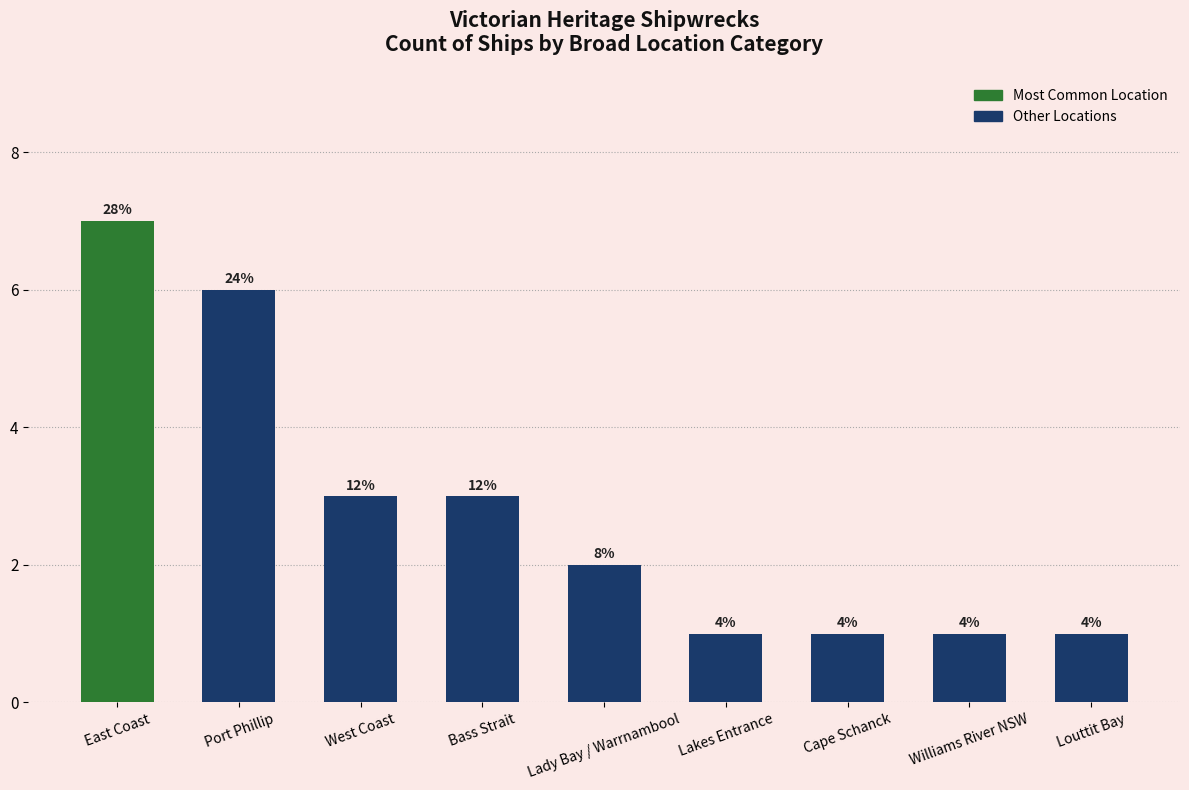

Are the bars horizontal?

No